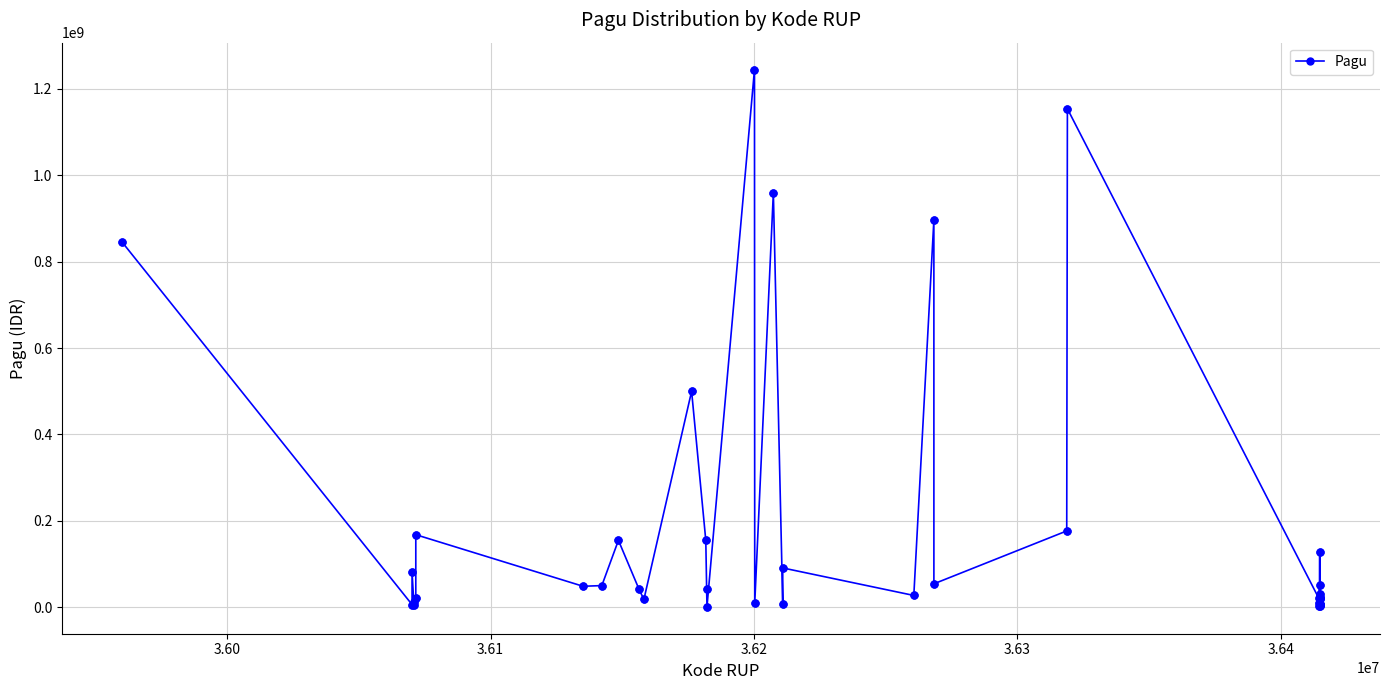

True or false: there are more than 1 points higher than both neighbors.

True